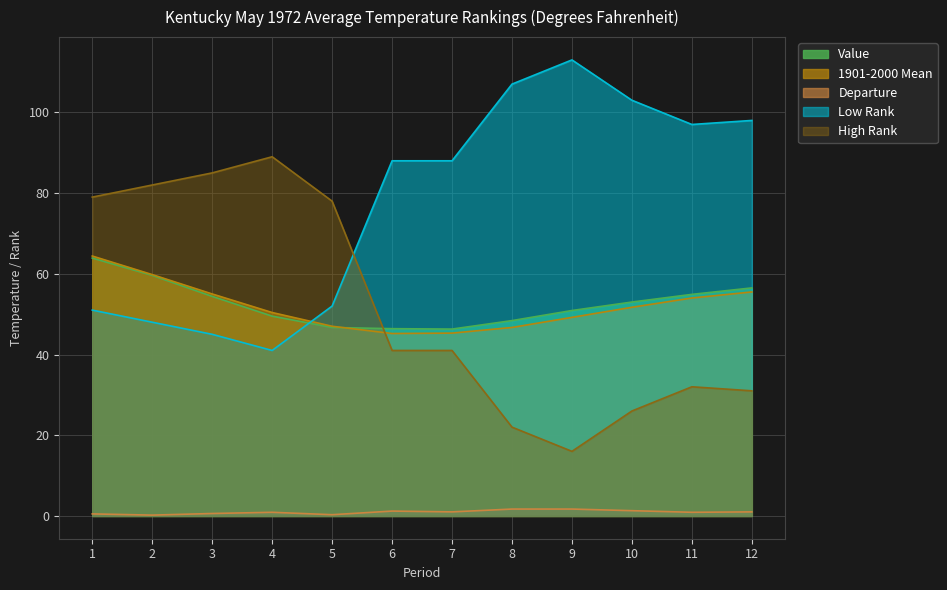

Which has a higher value, 12 or 5?

12